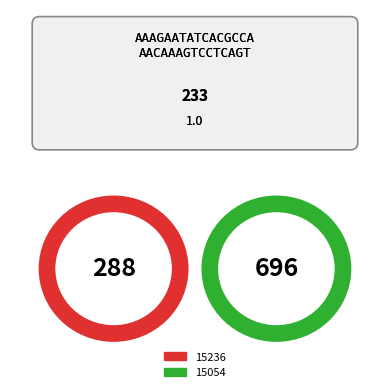

Which slice represents more than half of the pie?

15054